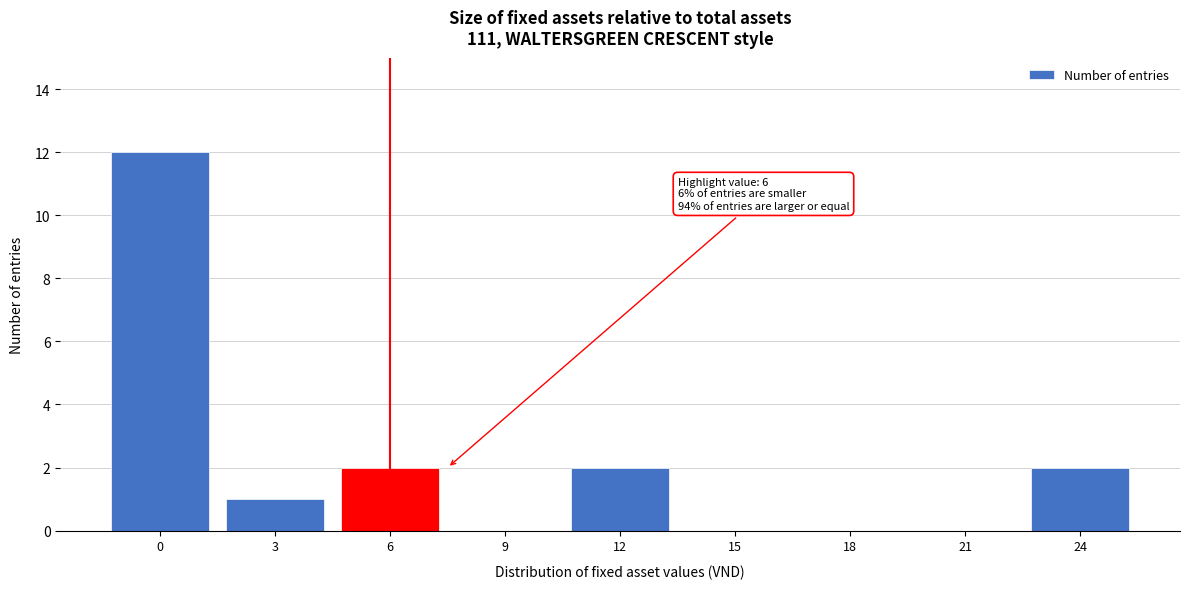

Reading left to right, extract all data points from this chart.

0=12	3=1	6=2	9=0	12=2	15=0	18=0	21=0	24=2